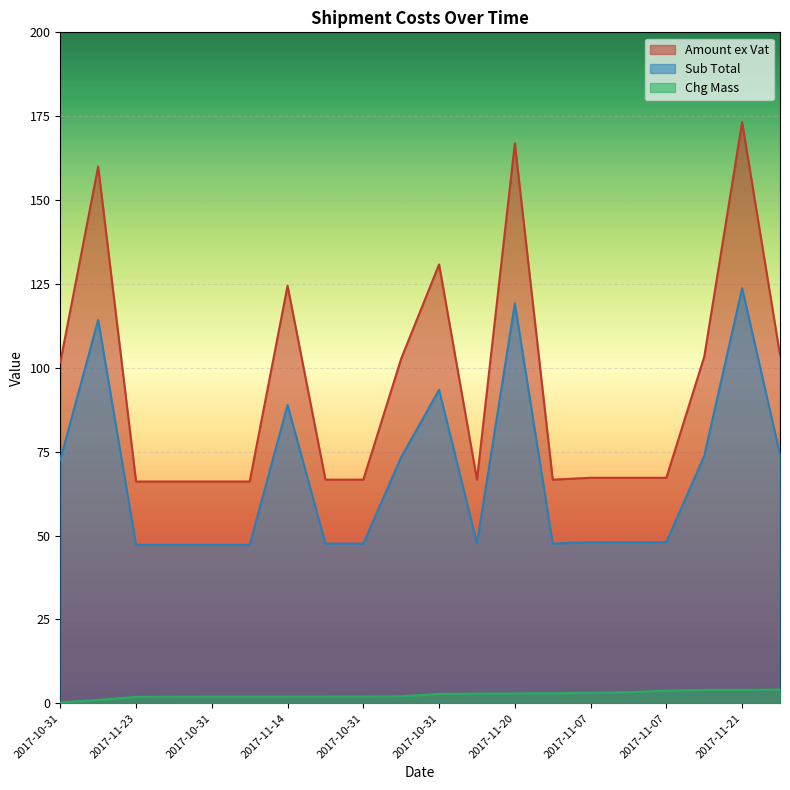

How many data points in Amount ex Vat are less than 67?

8